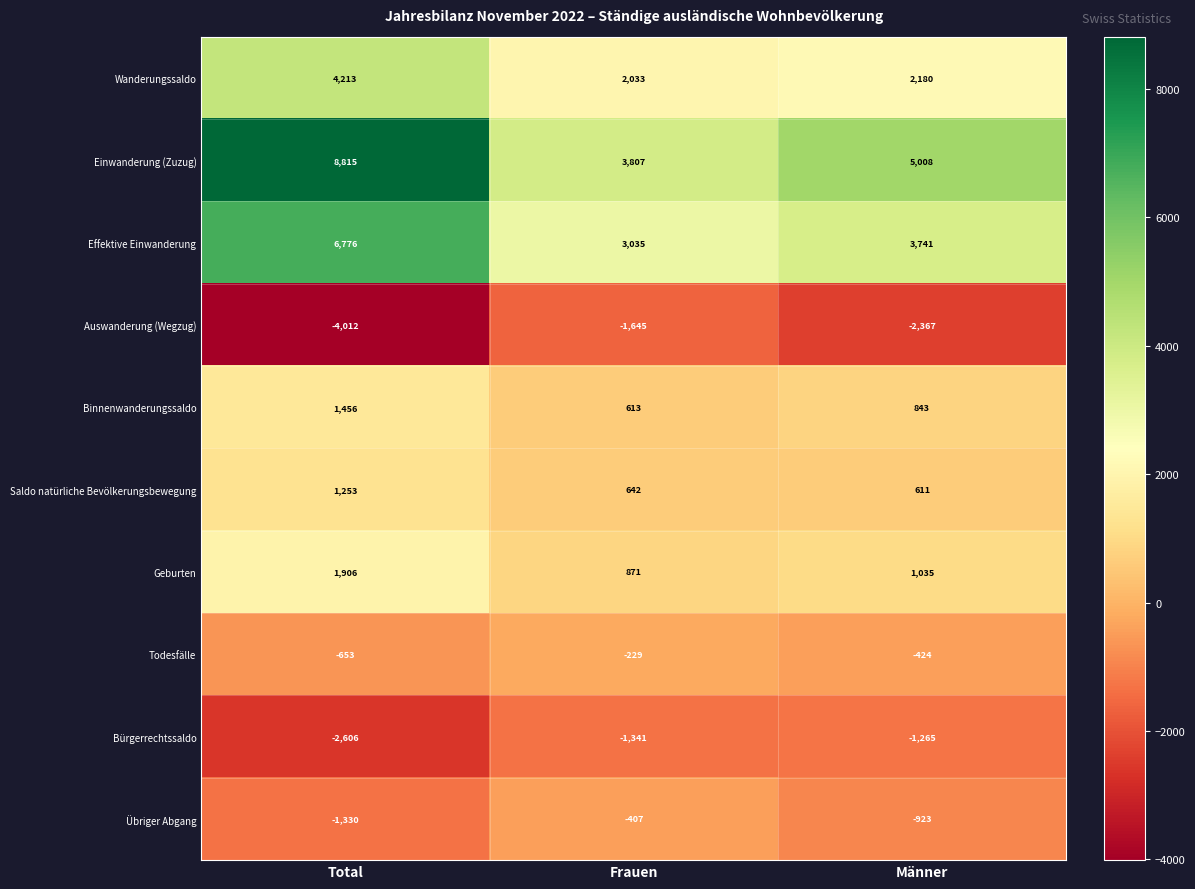

How many distinct data groups are displayed?

10